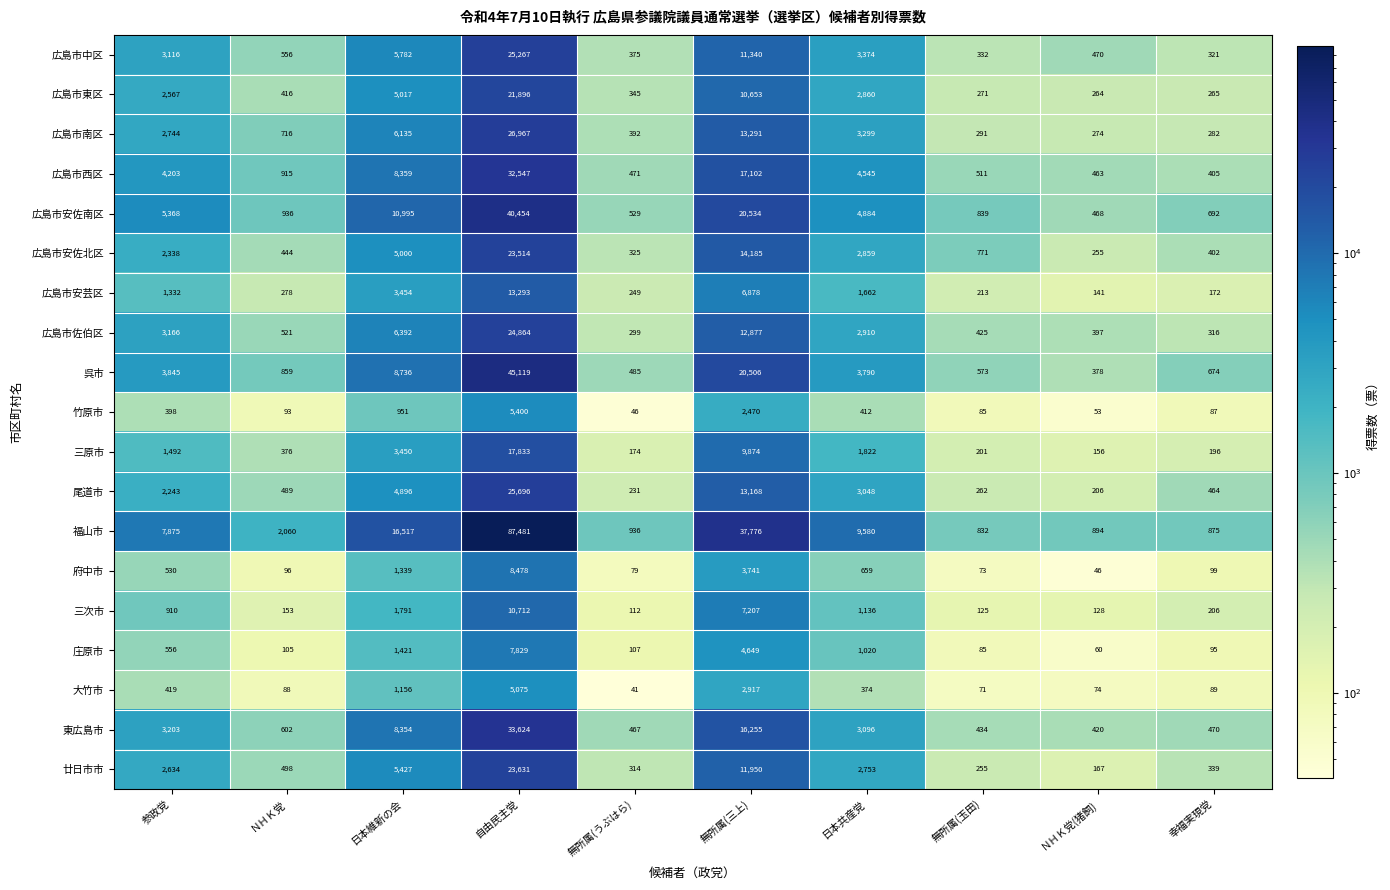

Which series has the largest range (max minus min)?

福山市